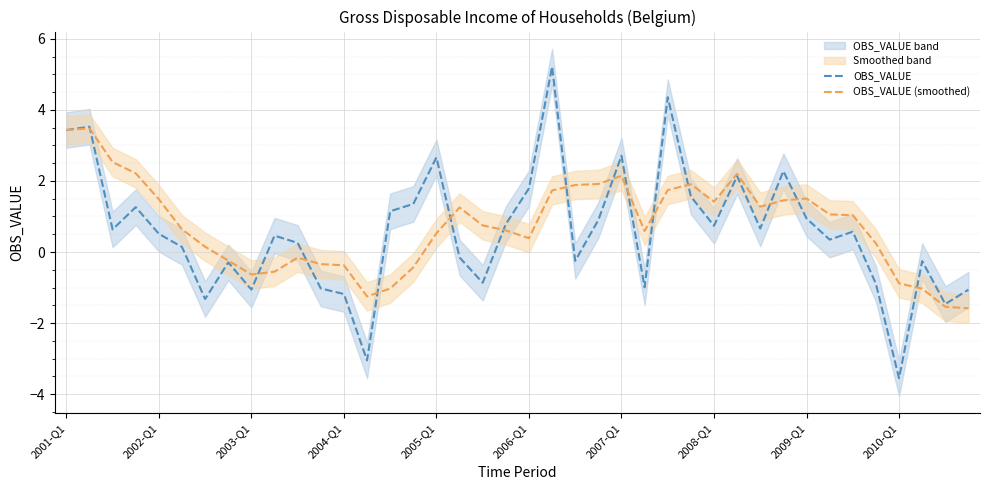

Reading left to right, what are all the values shown in this chart?

OBS_VALUE: 3.4	3.5	0.6	1.3	0.5	0.1	-1.3	-0.3	-1.1	0.5	0.3	-1.0	-1.2	-3.1	1.1	1.4	2.7	-0.2	-0.9	0.8	1.8	5.2	-0.2	0.9	2.7	-1.0	4.4	1.6	0.7	2.1	0.7	2.3	0.9	0.3	0.6	-0.9	-3.6	-0.3	-1.5	-1.1
OBS_VALUE (smoothed): 3.4	3.5	2.5	2.2	1.5	0.6	0.1	-0.2	-0.6	-0.6	-0.2	-0.3	-0.4	-1.3	-1.0	-0.4	0.5	1.3	0.7	0.6	0.4	1.7	1.9	1.9	2.1	0.6	1.7	1.9	1.4	2.2	1.3	1.5	1.5	1.1	1.0	0.2	-0.9	-1.0	-1.5	-1.6